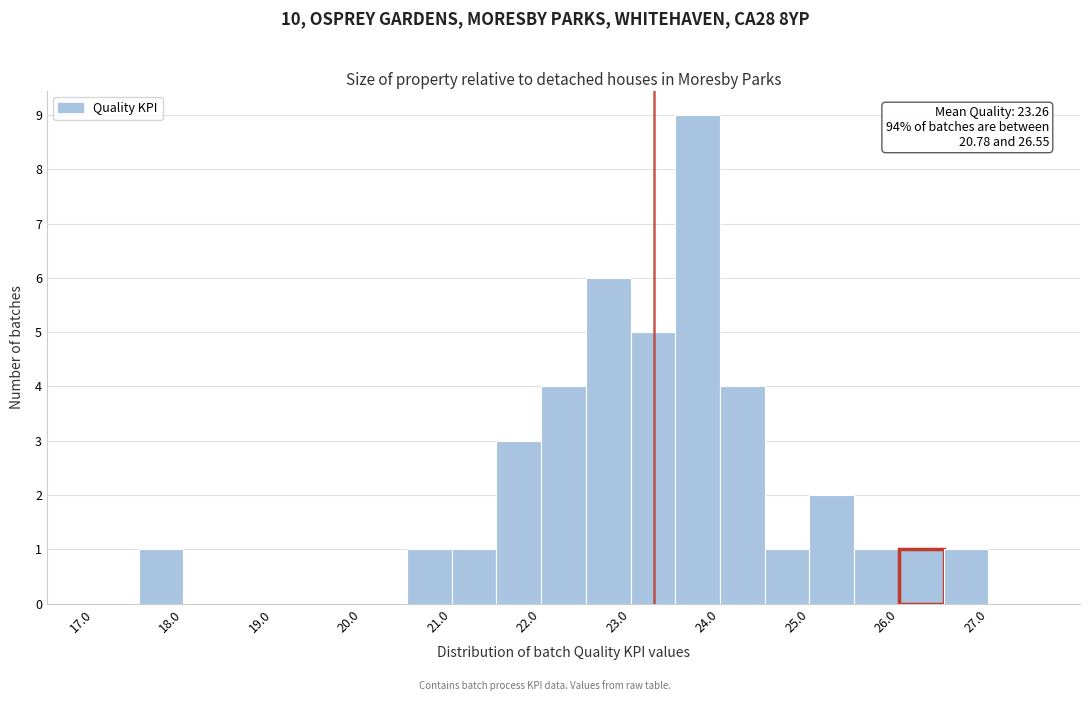

Which range on the x-axis has the tallest bar?

23.5 to 24.0